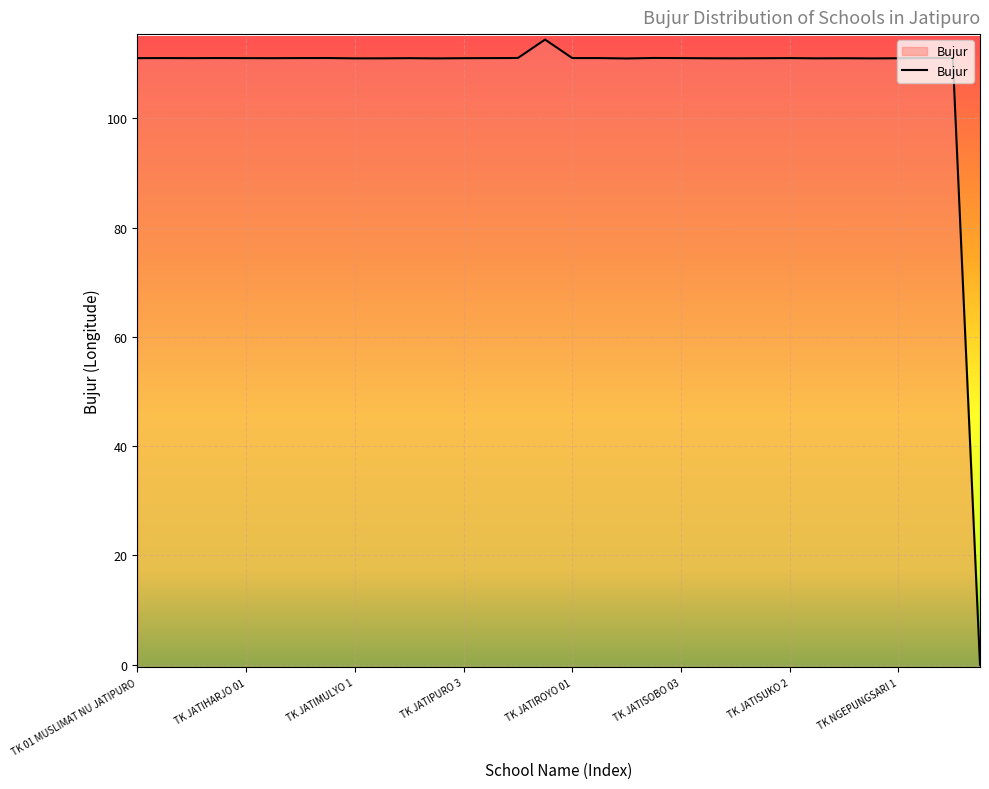

Read the value at TK JATIPURWO 2.

111.0